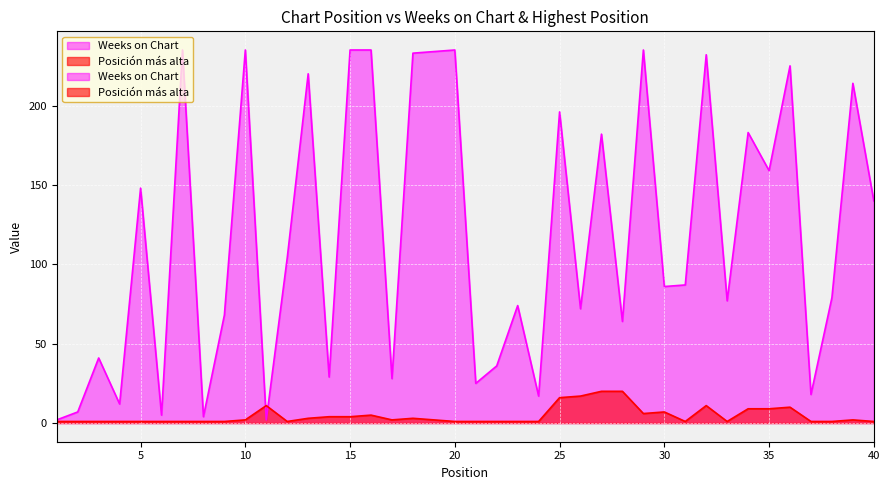

True or false: Weeks on Chart has more than 1 points higher than both neighbors.

True